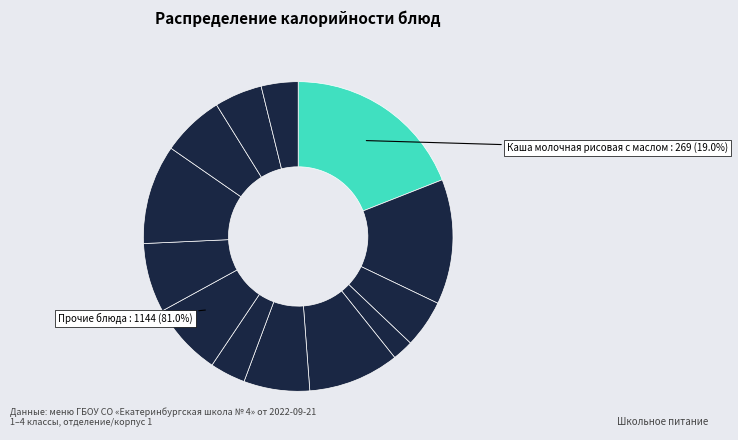

Which slice is the smallest?

Сыр порционно